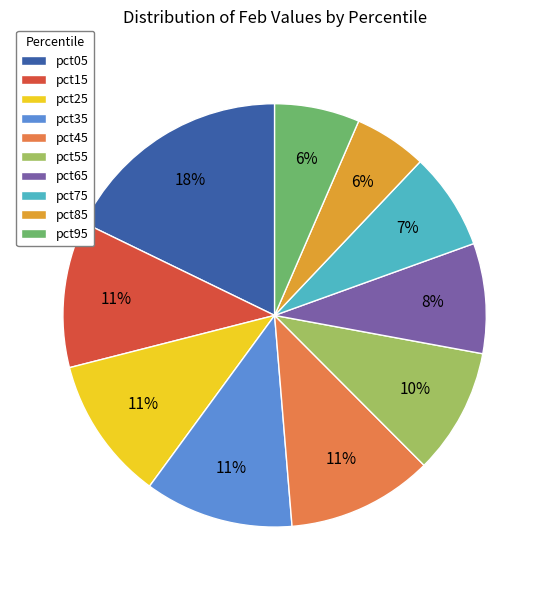

Which slice is the largest?

pct05